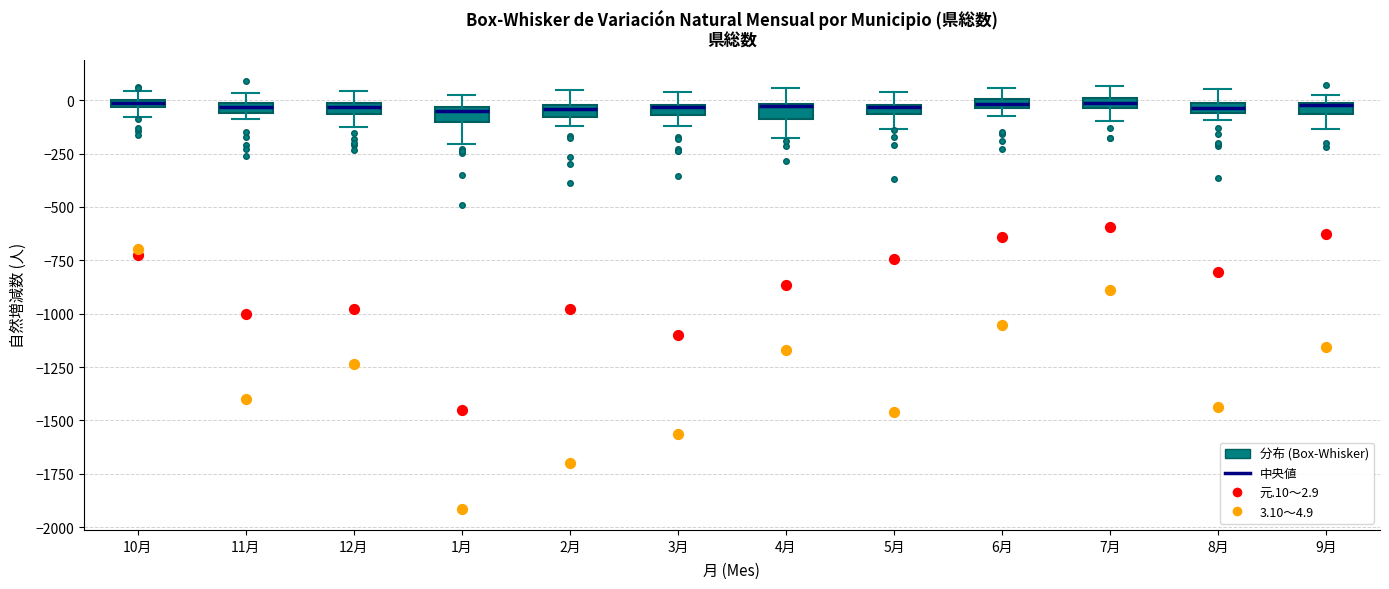

Where does the upper whisker of the box for 2月 end on the y-axis? The values are not printed on the chart, so give them approximately, as read against the axis.

50